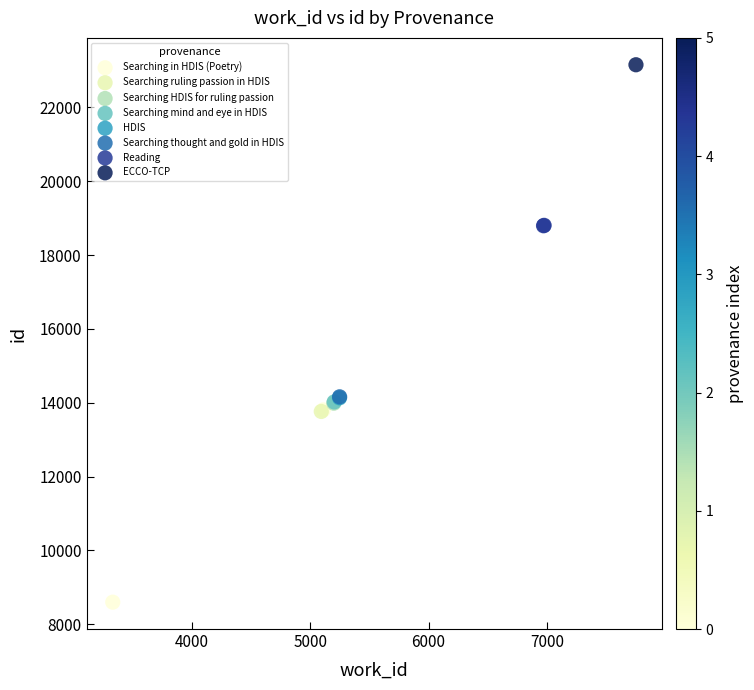

What are all the series names shown in the legend?

Searching in HDIS (Poetry), Searching ruling passion in HDIS, Searching HDIS for ruling passion, Searching mind and eye in HDIS, HDIS, Searching thought and gold in HDIS, Reading, ECCO-TCP